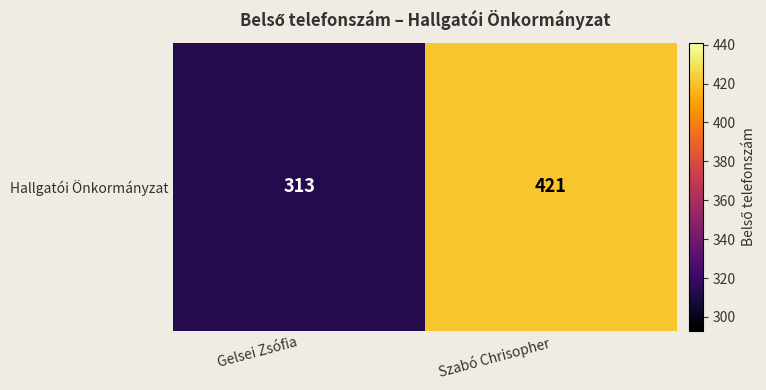

Reading right to left, transcribe all the data shown in this chart.

421	313